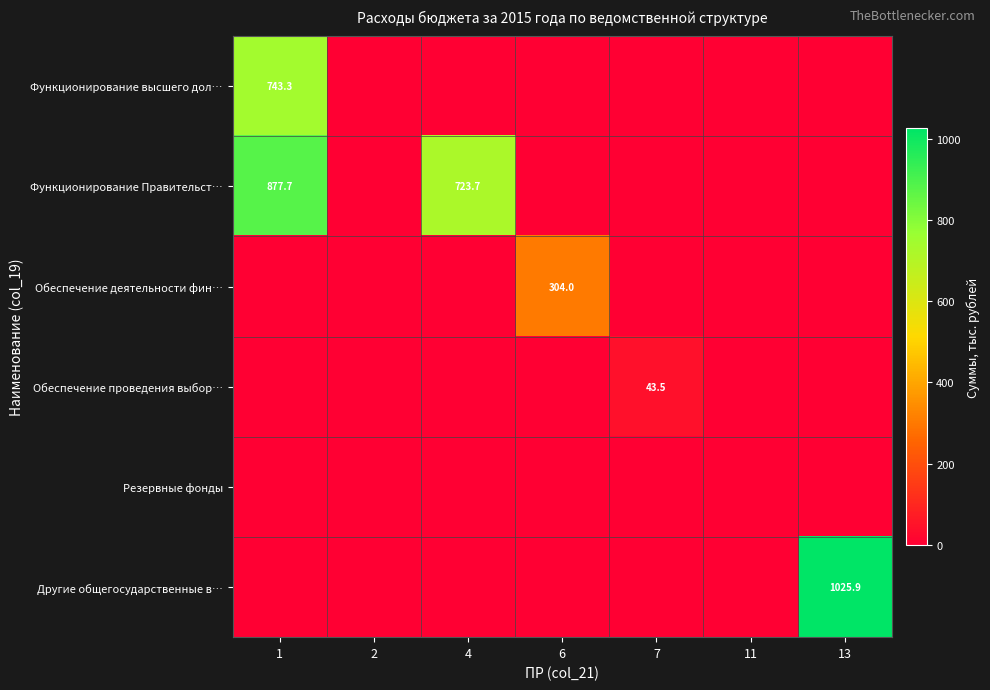

The value of Обеспечение проведения выбор… at 7 is 72.0. True or false?

False